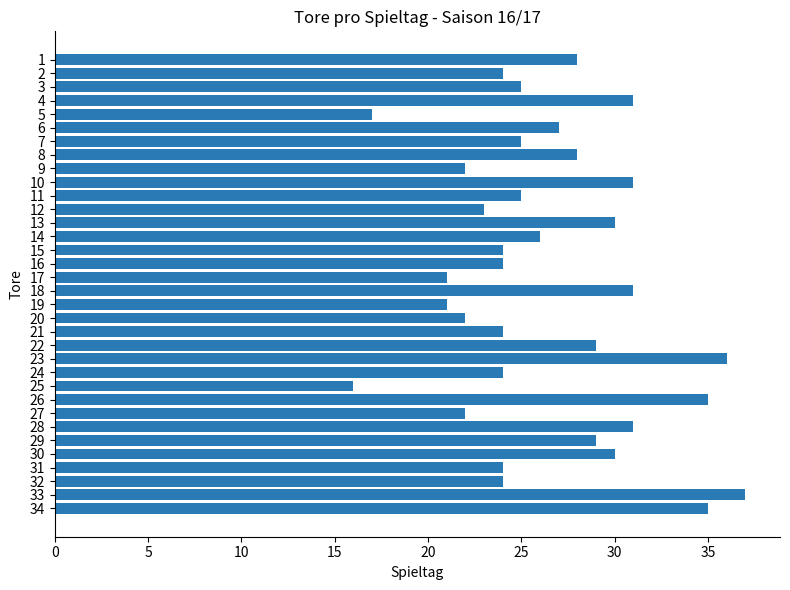

Count the number of categories in the chart.

34